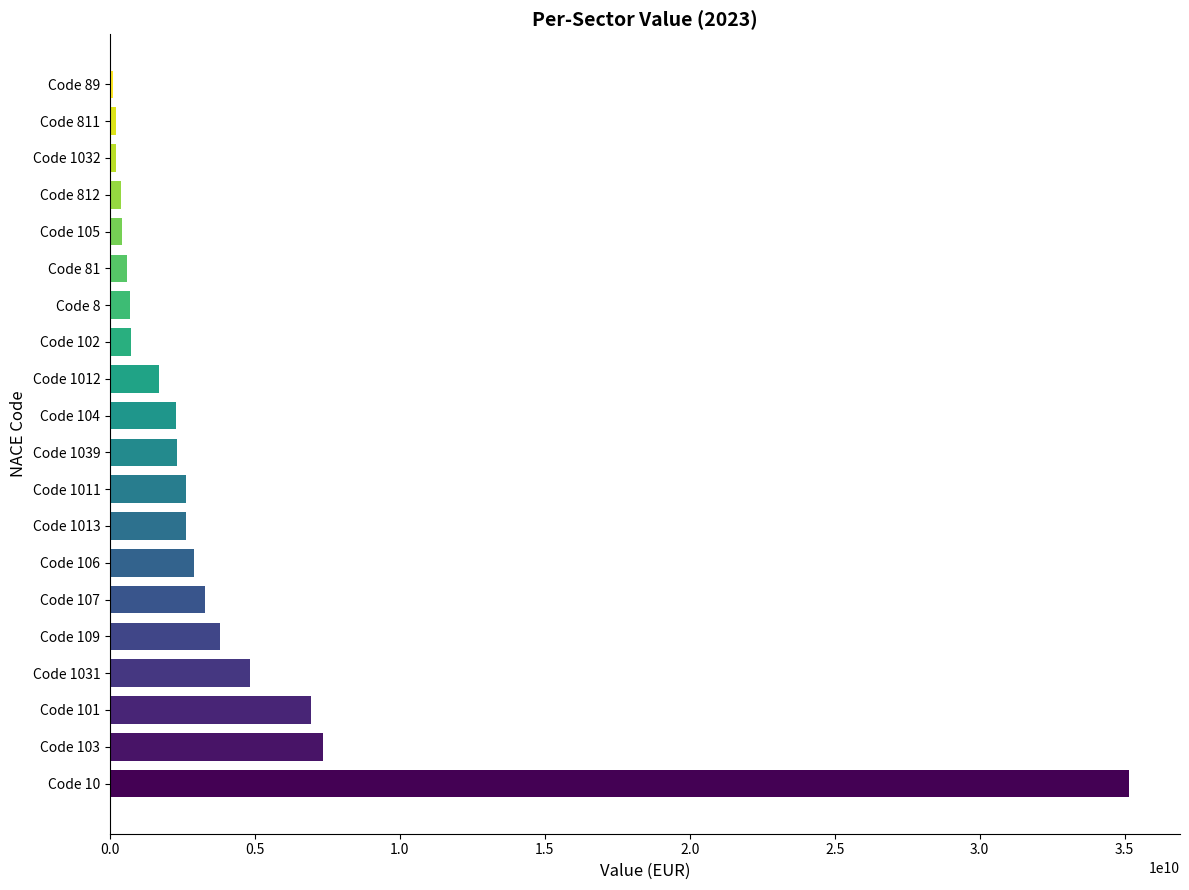

Between Code 107 and Code 103, which is larger?

Code 103